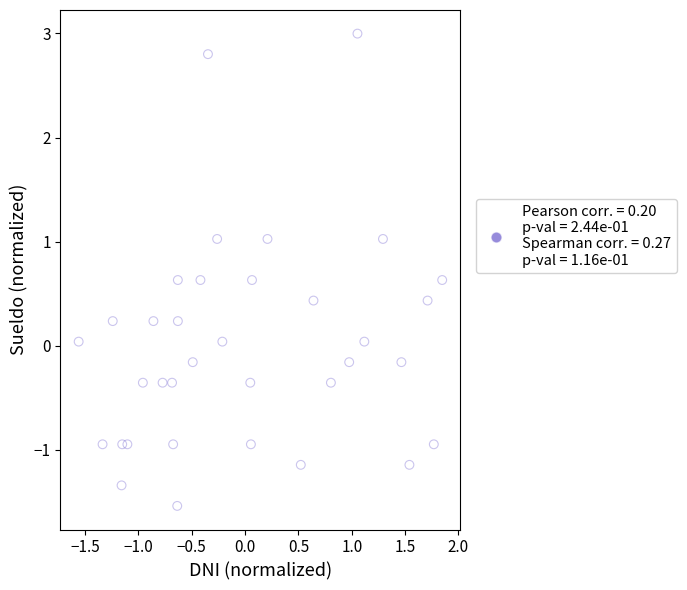

What is the range of Y values (max minus min)?

4.5